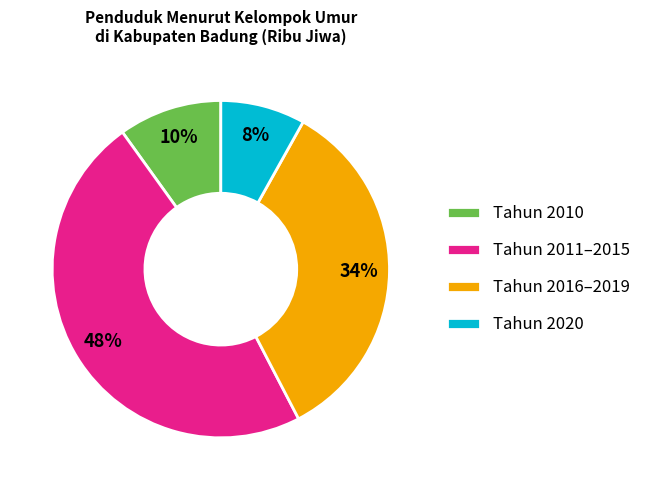

Combined, do Tahun 2020 and Tahun 2010 account for over 50%?

No